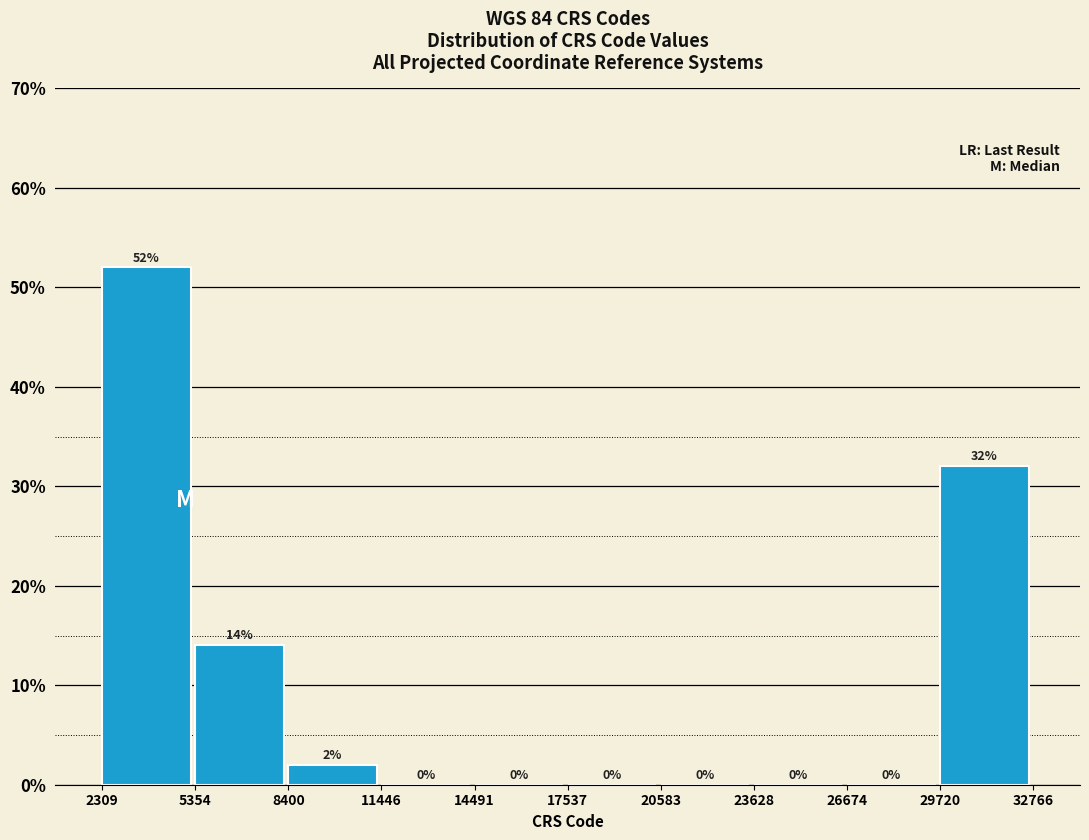

Reading left to right, list every bar in this chart as the range it spans on the x-axis followed by its height.

2309 to 5354: 52
5354 to 8400: 14
8400 to 11446: 2
11446 to 14491: 0
14491 to 17537: 0
17537 to 20583: 0
20583 to 23628: 0
23628 to 26674: 0
26674 to 29720: 0
29720 to 32766: 32